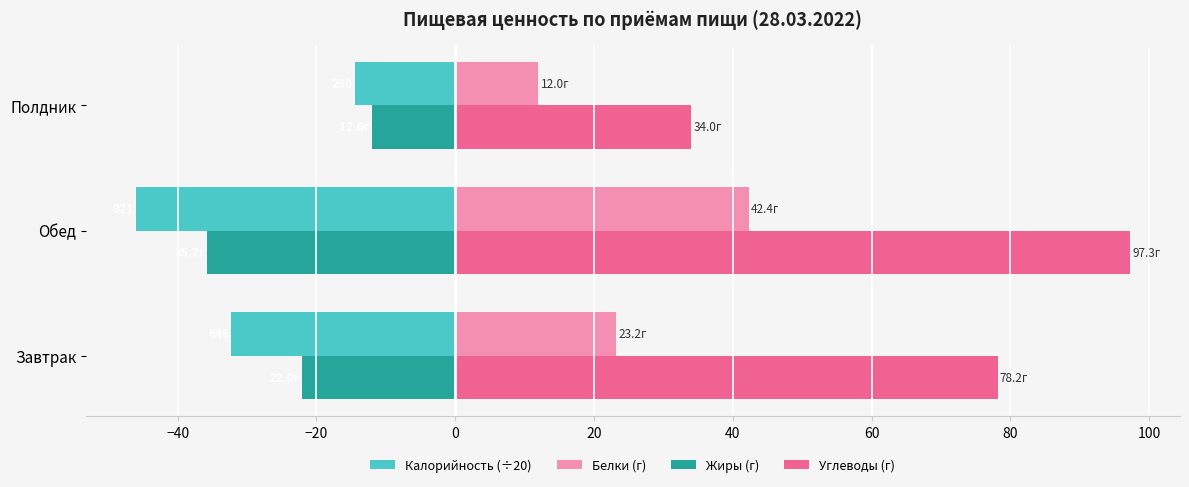

Which series has the widest spread of values?

Углеводы (г)